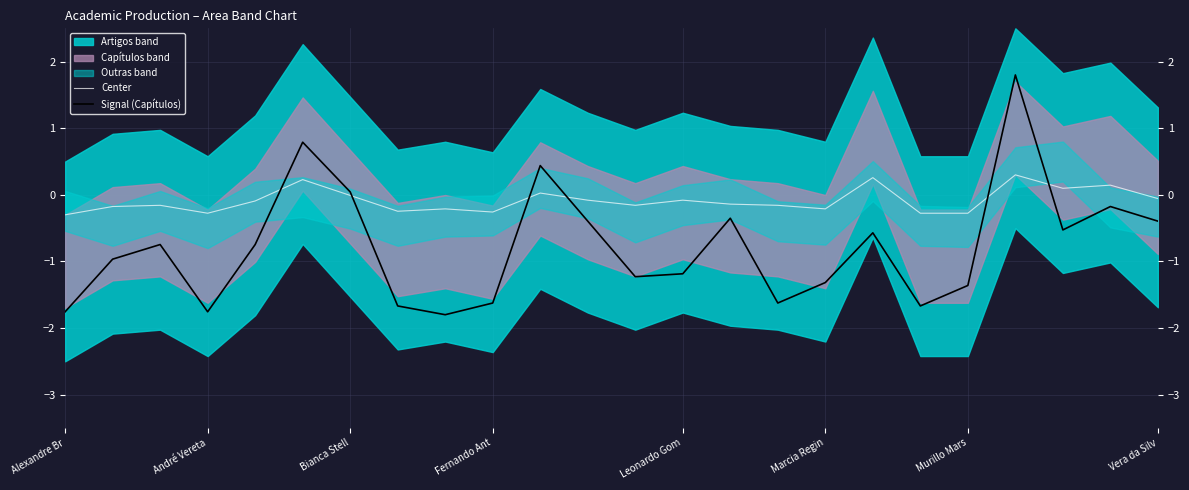

After their last crossing, which series has the higher values: Center or Signal (Capítulos)?

Center